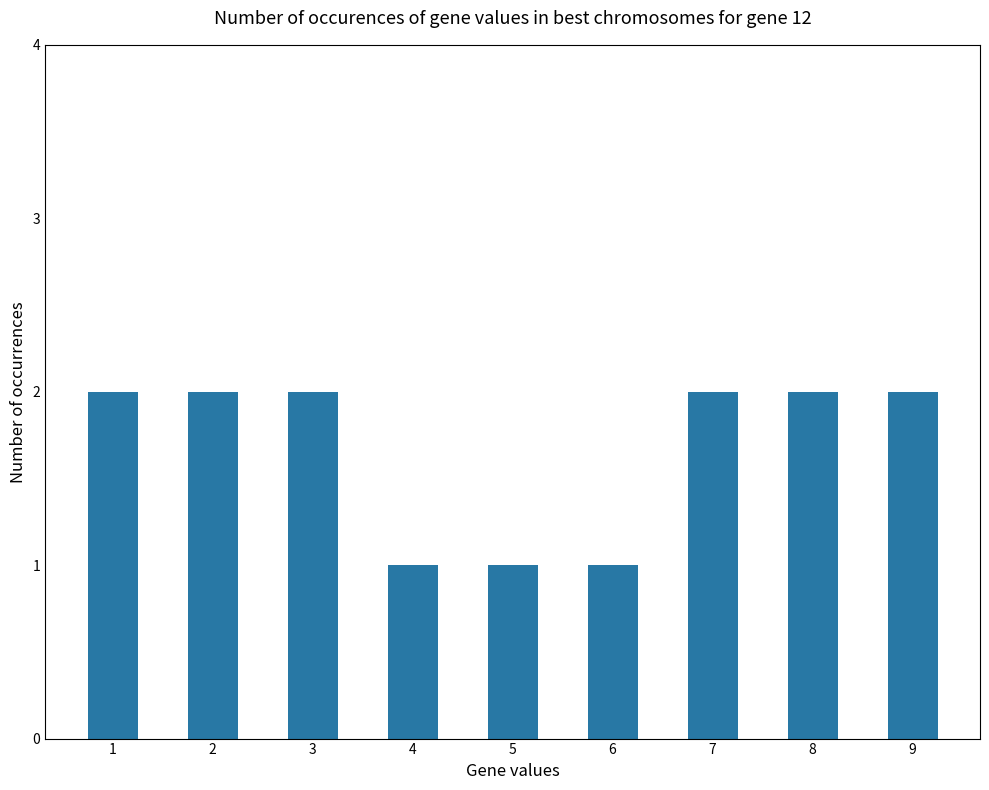

Reading right to left, list all the values displayed in this chart.

2	2	2	1	1	1	2	2	2